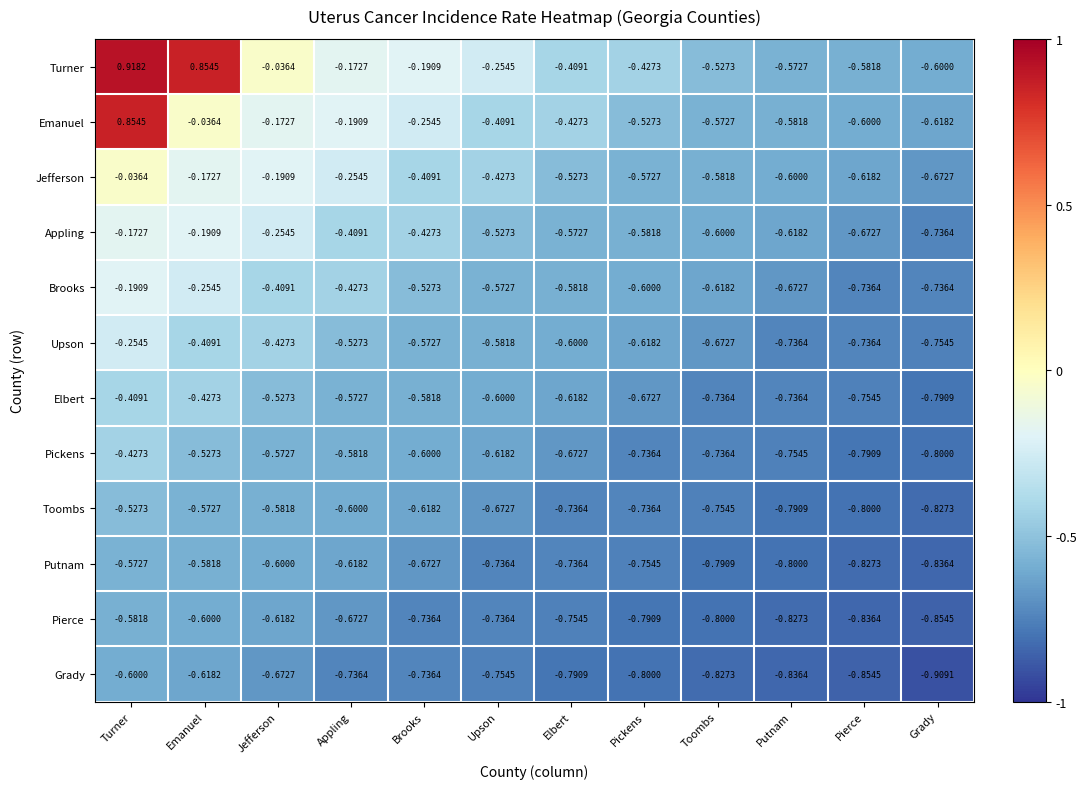

At which label is Upson closest to 0?

Turner